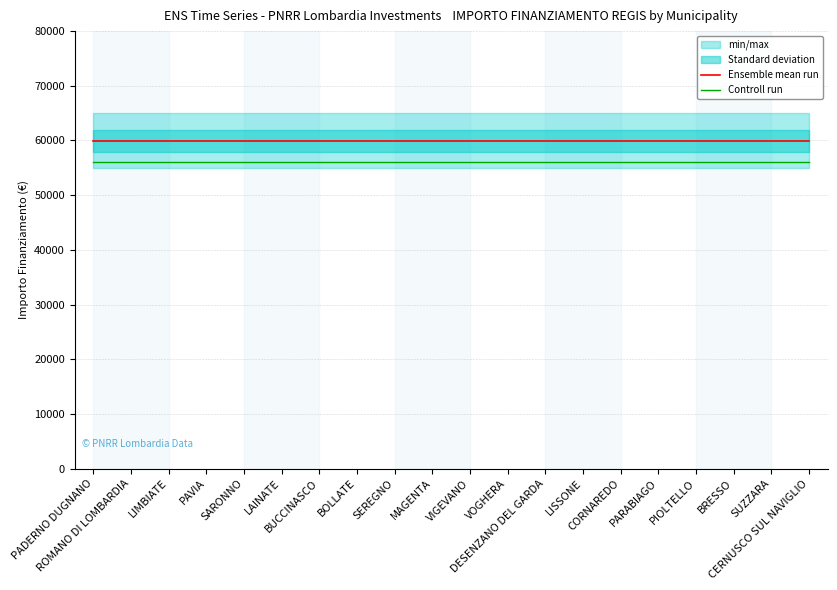

At which category is the sum across all series the highest?

PADERNO DUGNANO